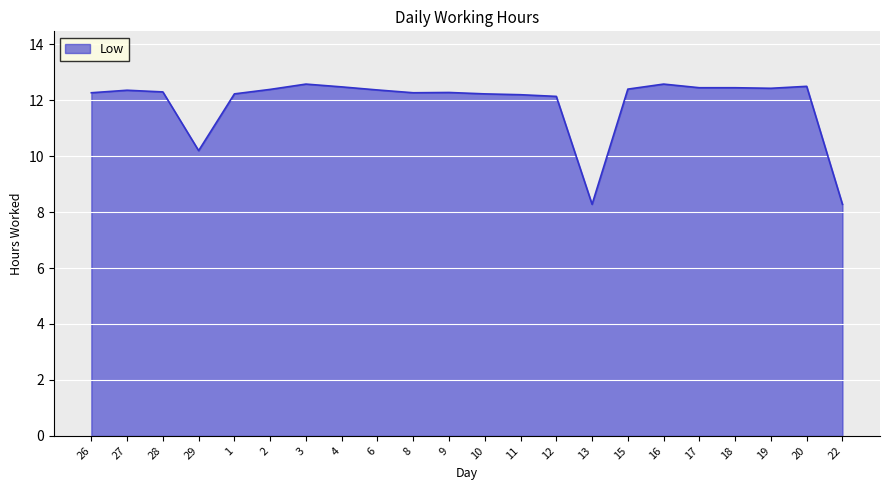

Where is the data nearest to the value 10?

29